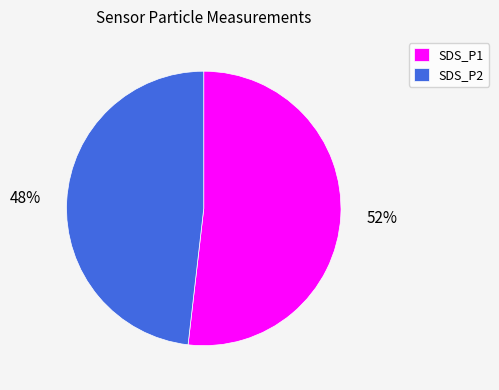

Rank the categories by value from highest to lowest.

SDS_P1, SDS_P2